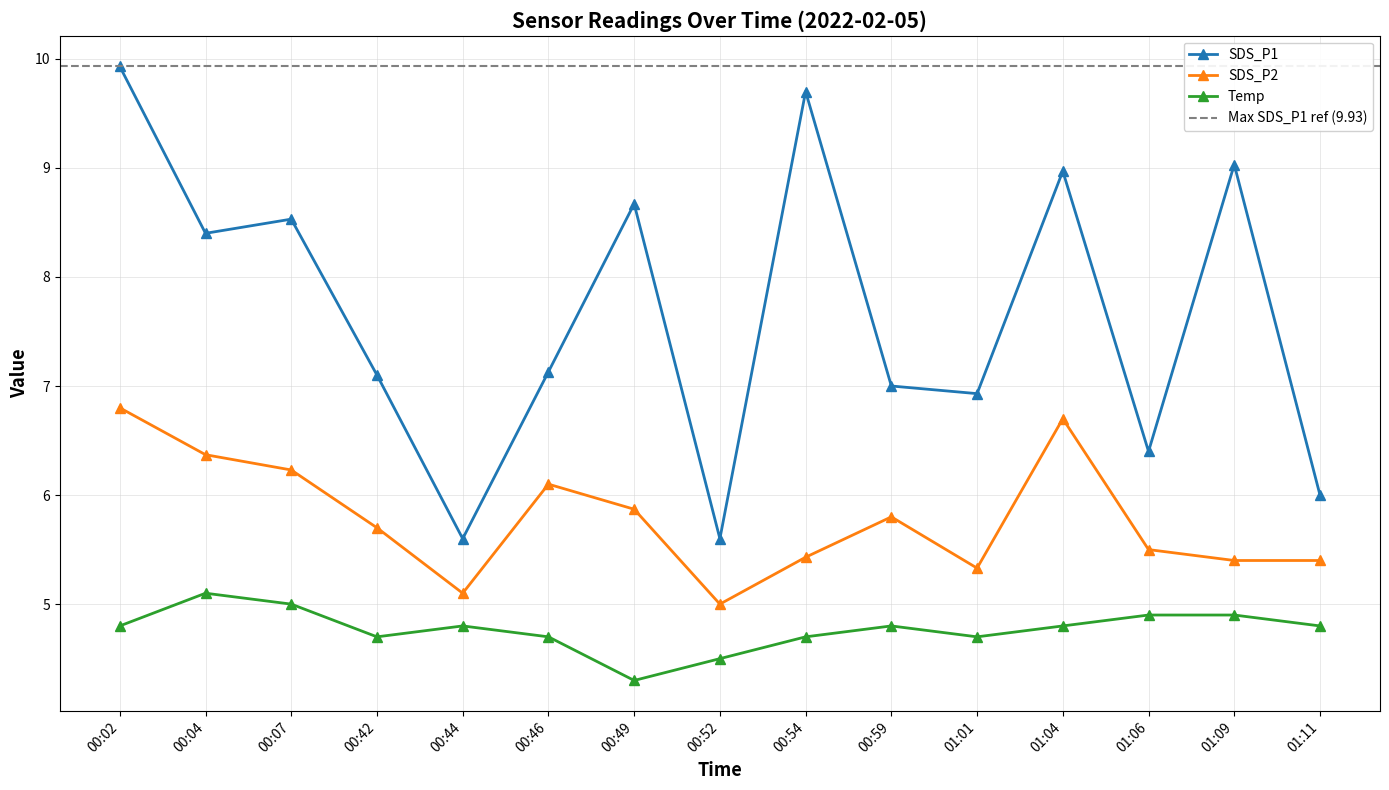

At how many categories does at least one series exceed 8?

7